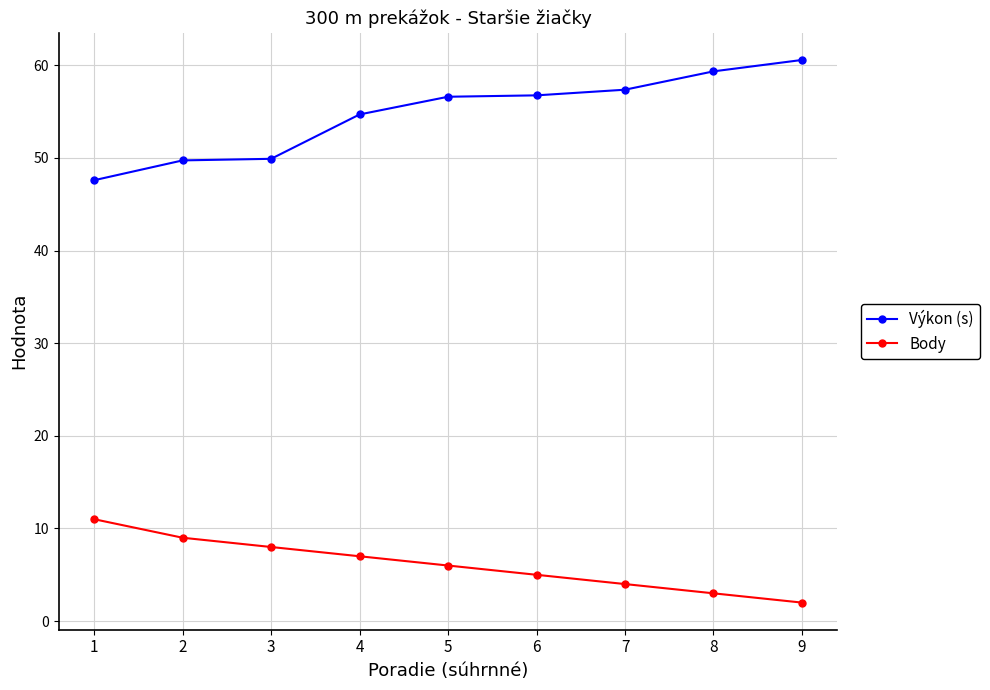

What is the sum of the Výkon (s) values at 2 and 9?

110.3